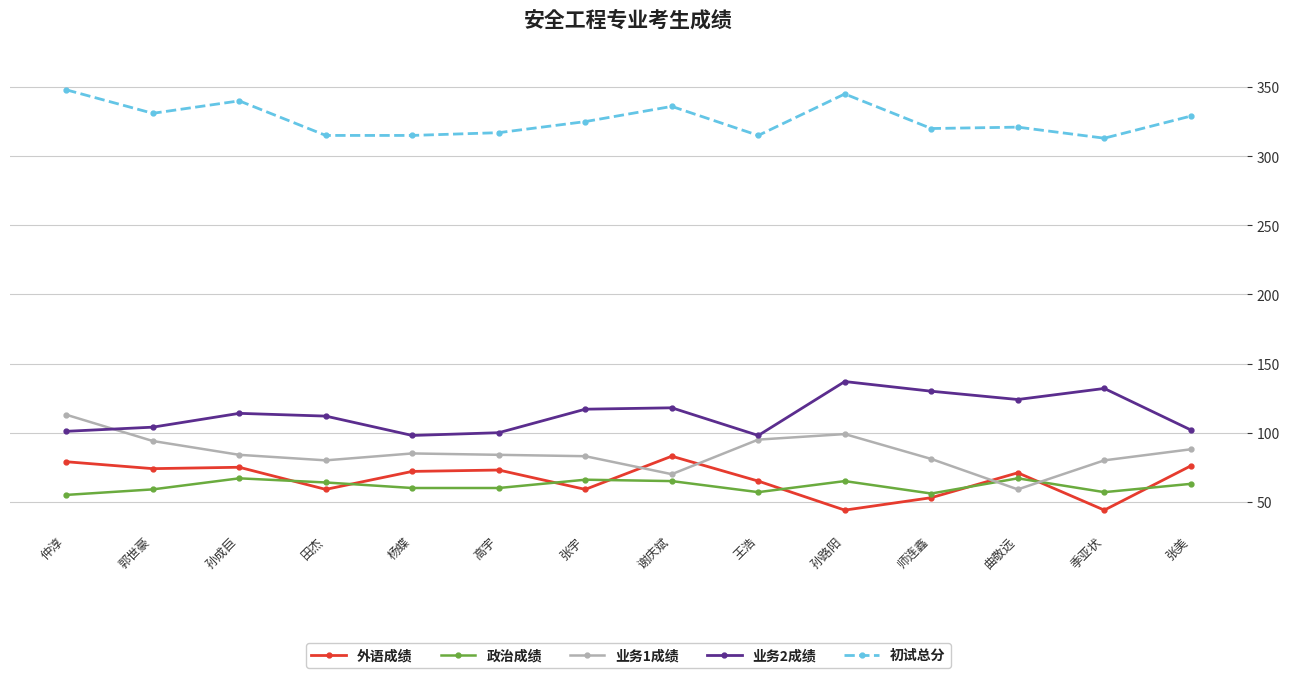

How many lines are shown in the chart?

5